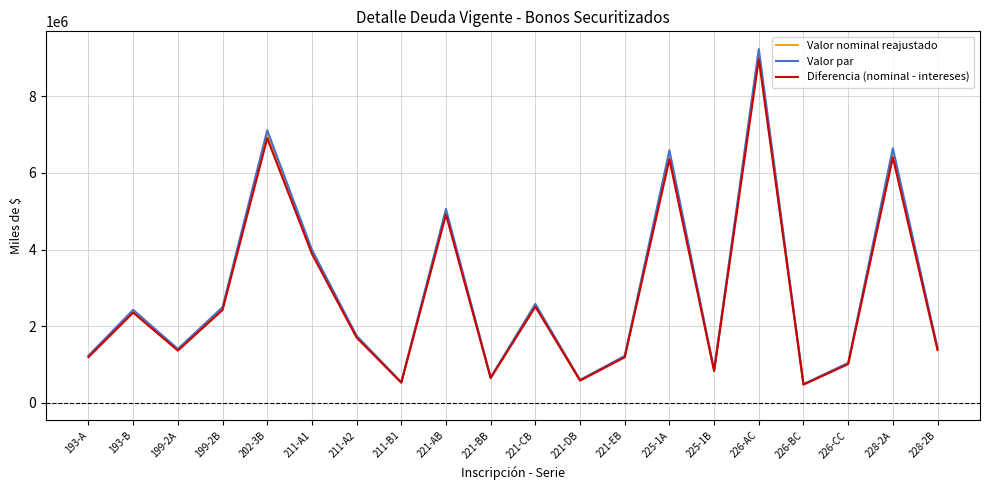

Between 225-1A and 226-CC, which series saw the biggest shift?

Valor par